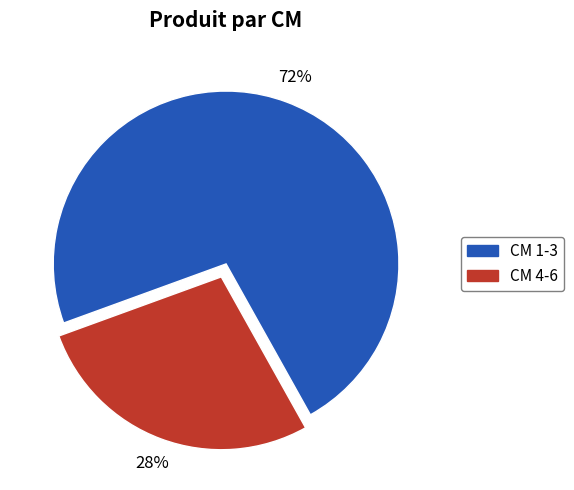

Do CM 4-6 and CM 1-3 together represent more than half of the pie?

Yes